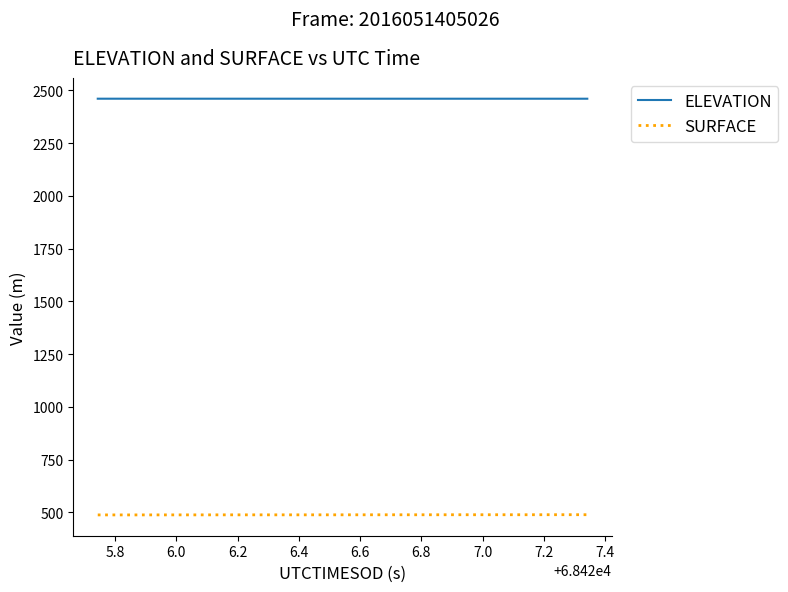

True or false: SURFACE and ELEVATION intersect in this chart.

False